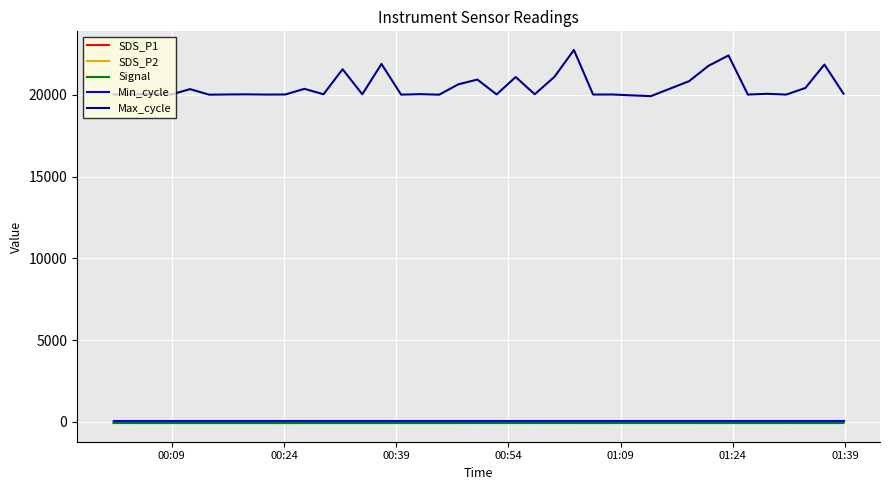

Which series has the widest spread of values?

Max_cycle